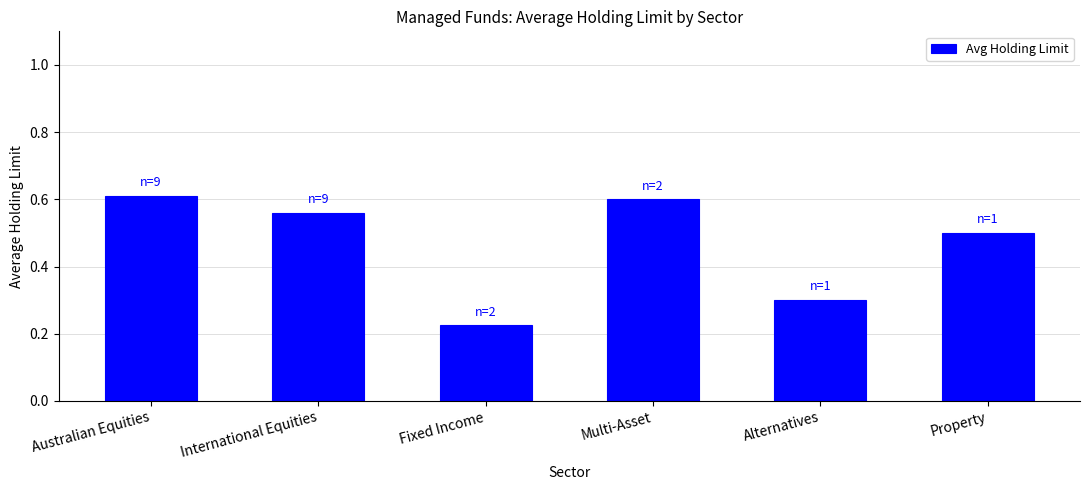

The value at International Equities is 0.6. True or false?

True